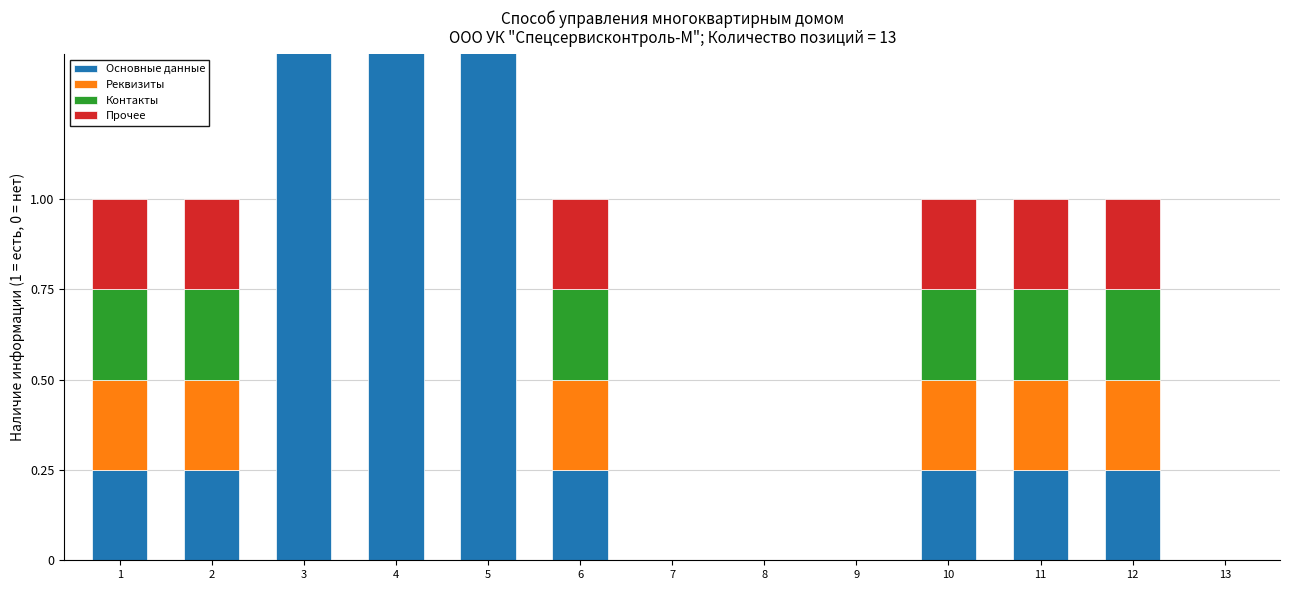

At which label is Прочее closest to 143818000011?

5